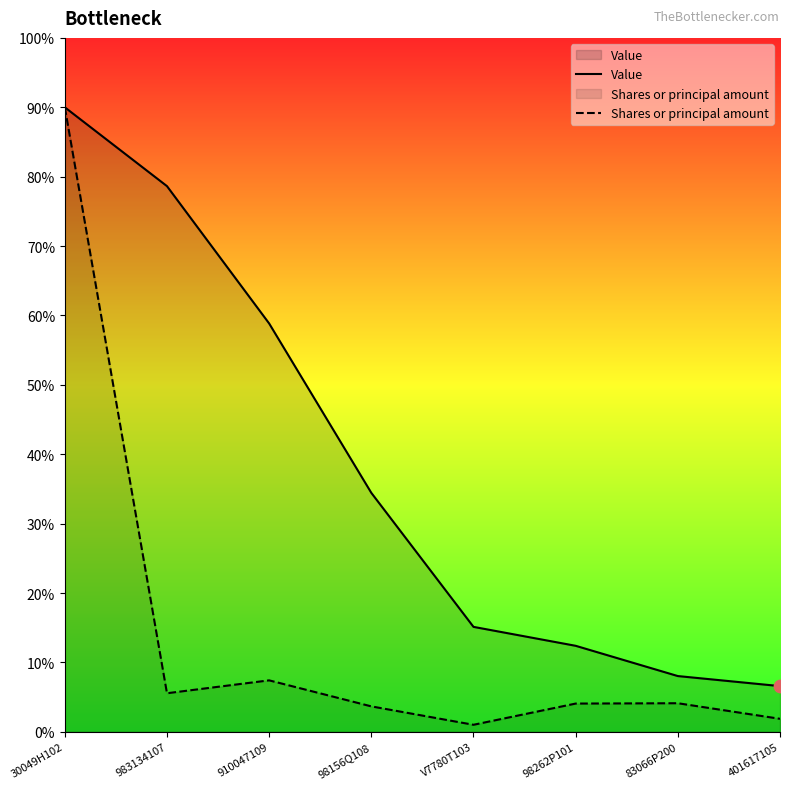

Which series has the largest total across all categories?

Value